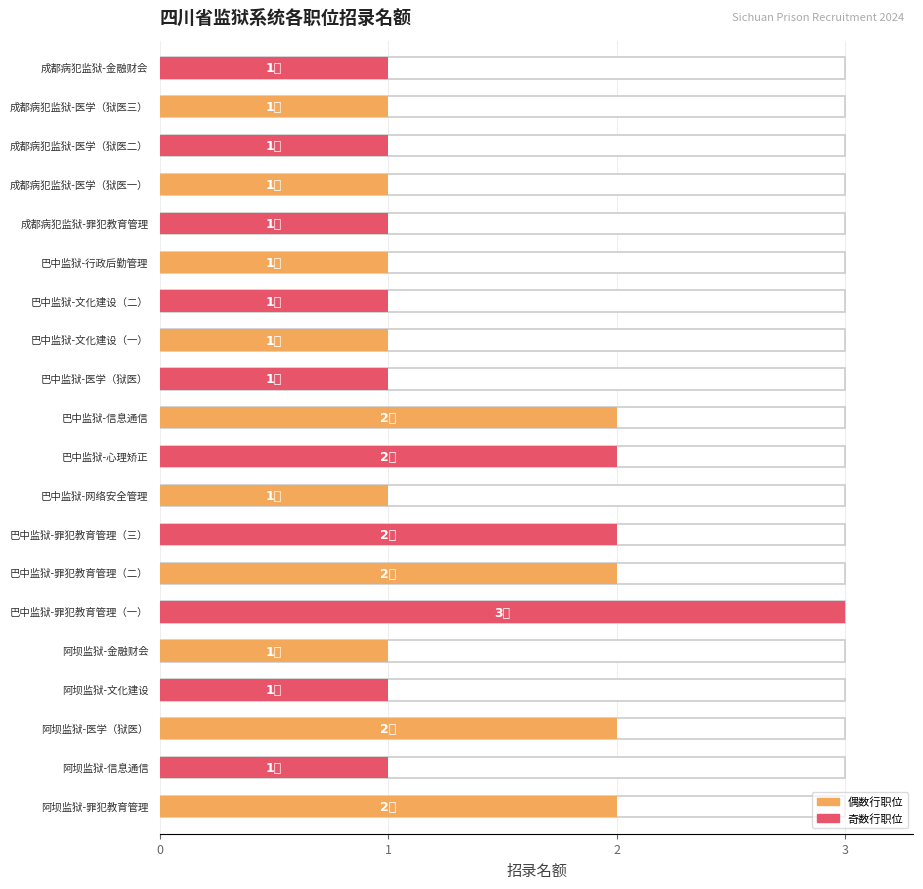

Reading left to right, list all the values displayed in this chart.

阿坝监狱-罪犯教育管理=2	阿坝监狱-信息通信=1	阿坝监狱-医学（狱医）=2	阿坝监狱-文化建设=1	阿坝监狱-金融财会=1	巴中监狱-罪犯教育管理（一）=3	巴中监狱-罪犯教育管理（二）=2	巴中监狱-罪犯教育管理（三）=2	巴中监狱-网络安全管理=1	巴中监狱-心理矫正=2	巴中监狱-信息通信=2	巴中监狱-医学（狱医）=1	巴中监狱-文化建设（一）=1	巴中监狱-文化建设（二）=1	巴中监狱-行政后勤管理=1	成都病犯监狱-罪犯教育管理=1	成都病犯监狱-医学（狱医一）=1	成都病犯监狱-医学（狱医二）=1	成都病犯监狱-医学（狱医三）=1	成都病犯监狱-金融财会=1